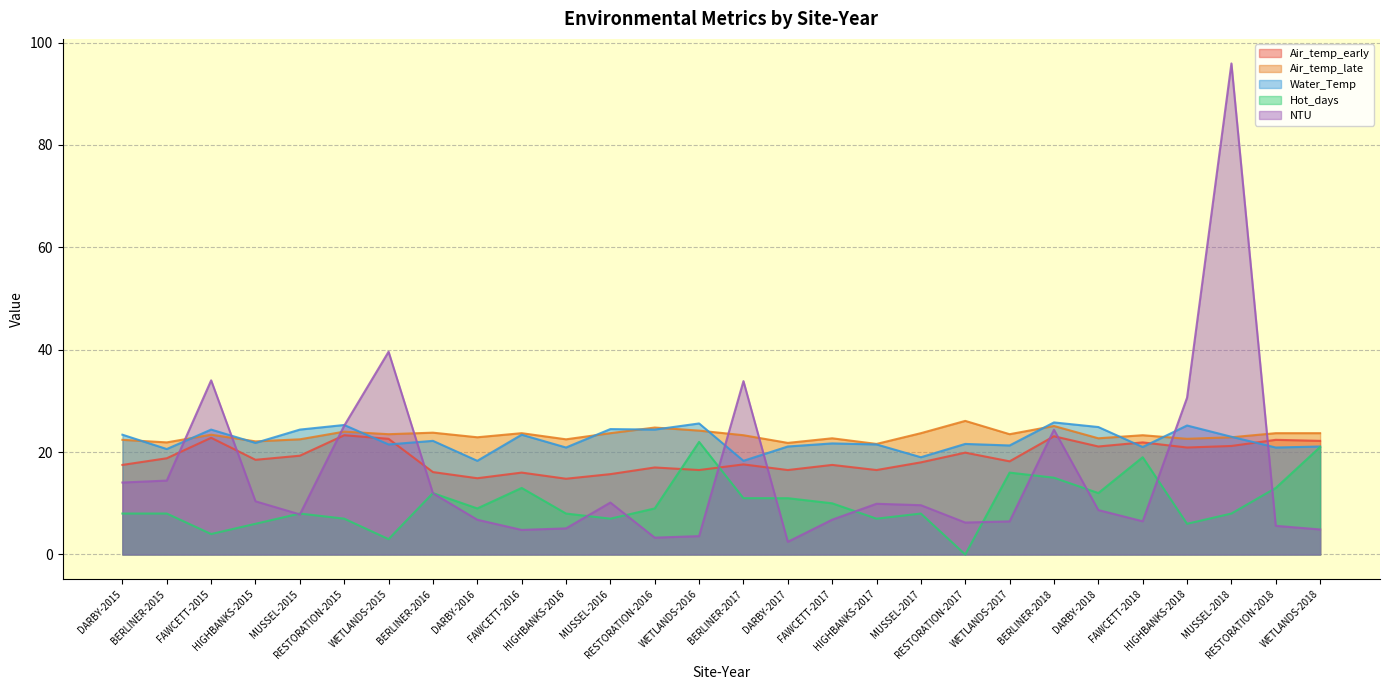

Where is the first local maximum for Hot_days?

MUSSEL-2015